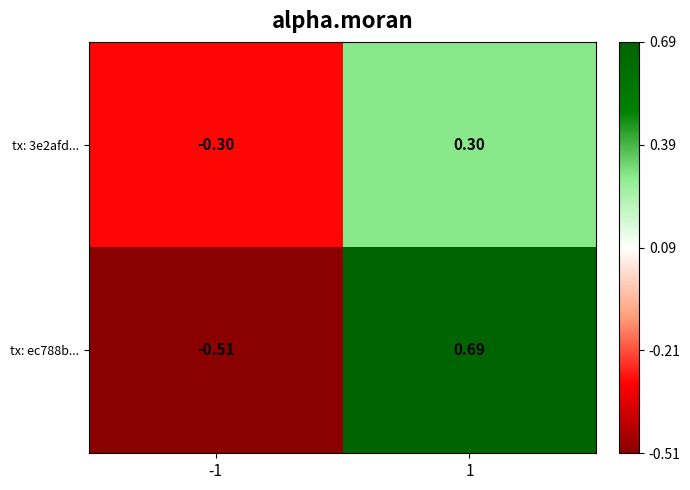

What is the total value across all series at 1?

1.0